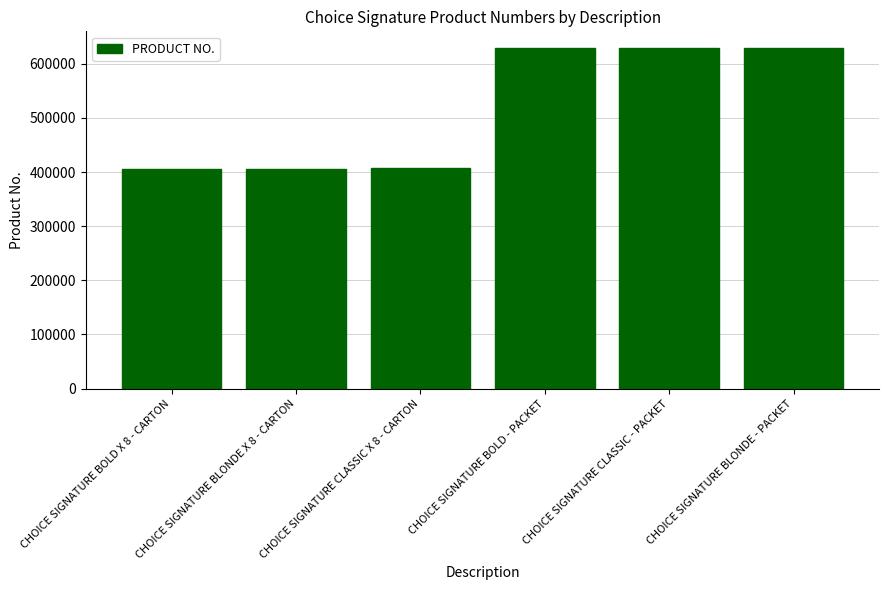

What is the difference between the maximum and minimum values?

222755